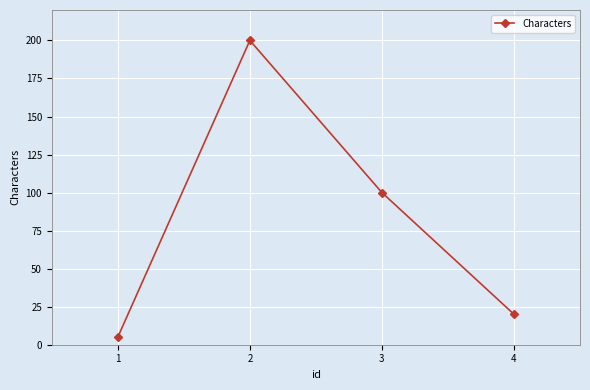

How many lines are shown in the chart?

1